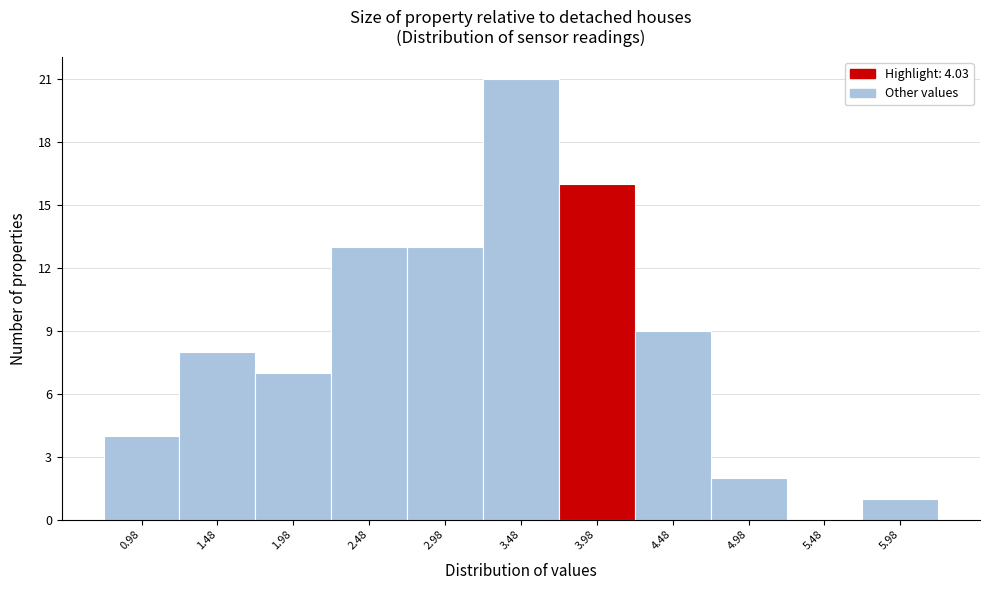

Reading left to right, list all the values displayed in this chart.

0.98=4	1.48=8	1.98=7	2.48=13	2.98=13	3.48=21	3.98=16	4.48=9	4.98=2	5.48=0	5.98=1